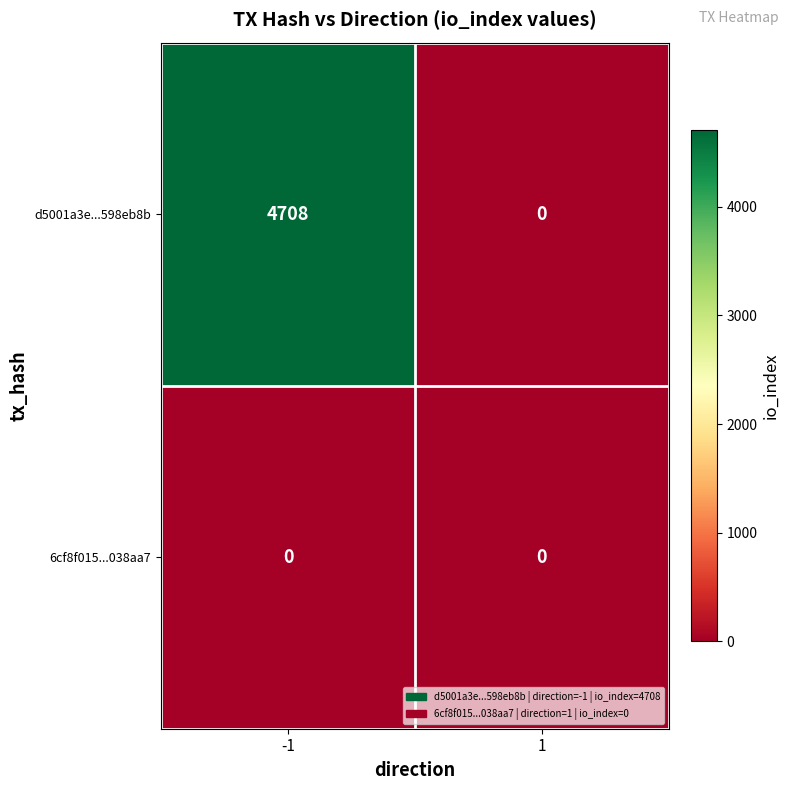

What is the maximum value shown in the chart?

4708